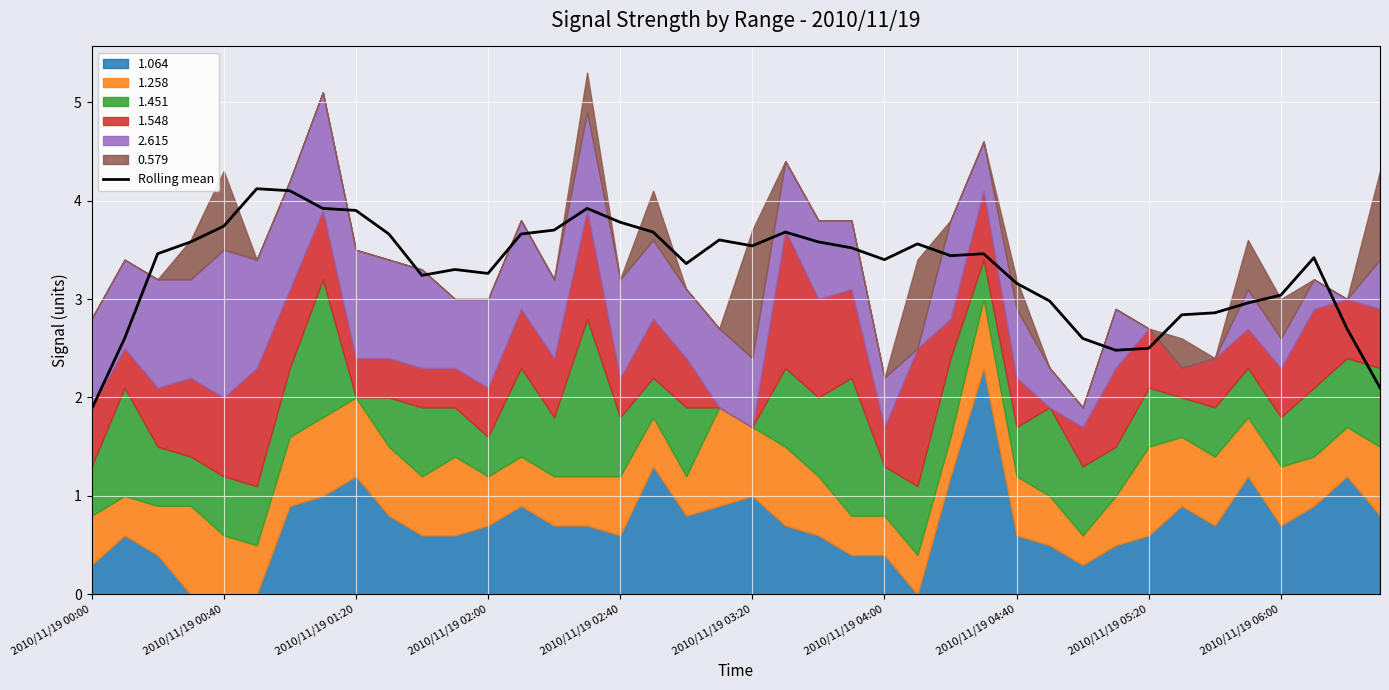

The value of Rolling mean at 2010/11/19 03:20 is 3.5. True or false?

True